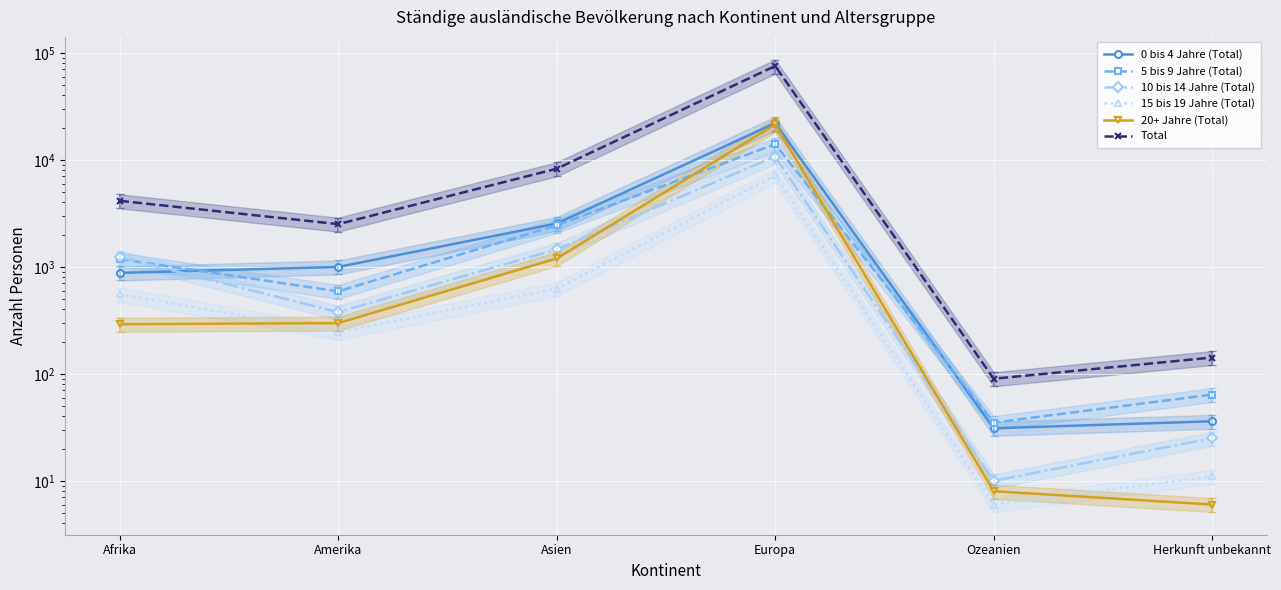

True or false: 15 bis 19 Jahre (Total) and 20+ Jahre (Total) intersect in this chart.

True